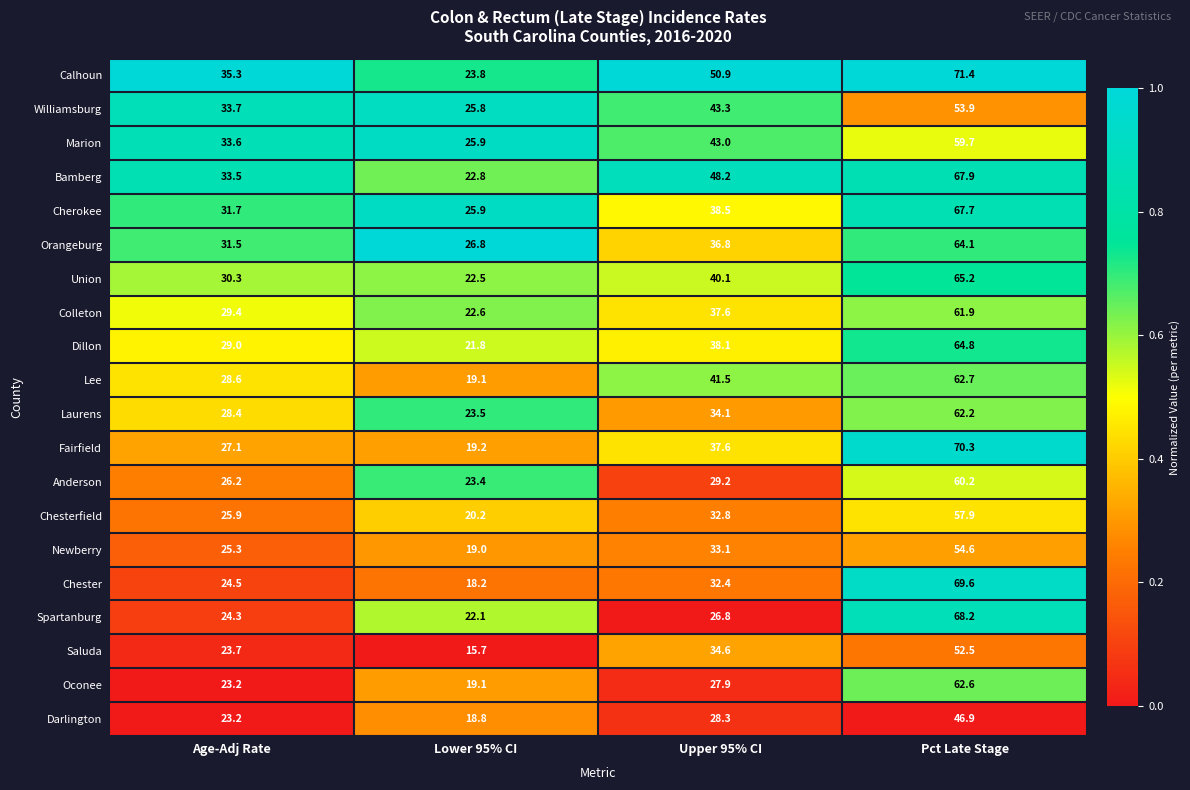

Is it true that Newberry equals 33.1 at Upper 95% CI?

True